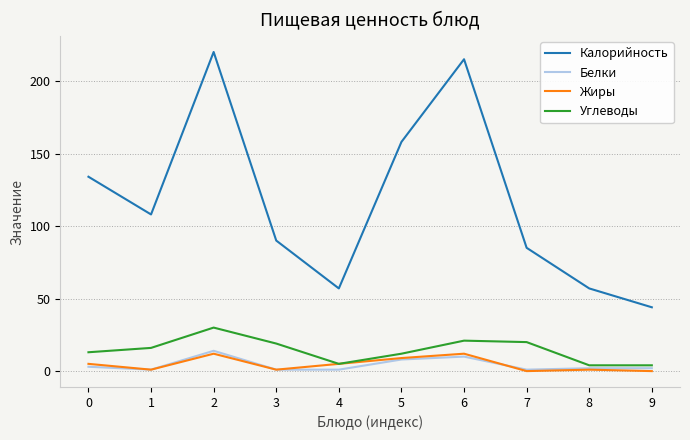

Does the chart display data point markers on the line(s)?

No